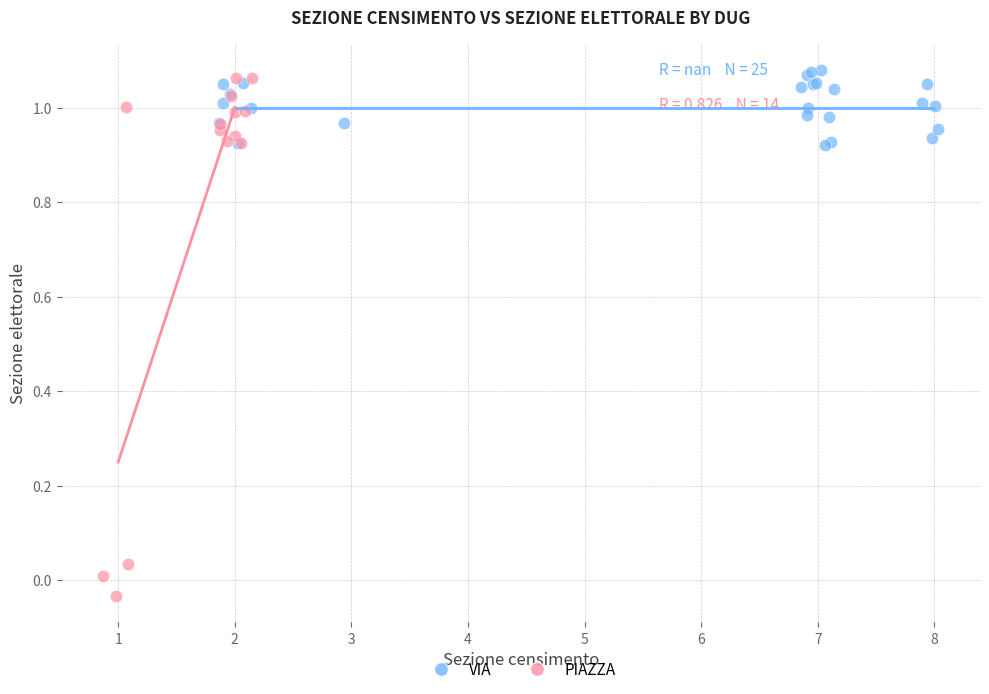

Which series has the widest spread of Y values?

PIAZZA